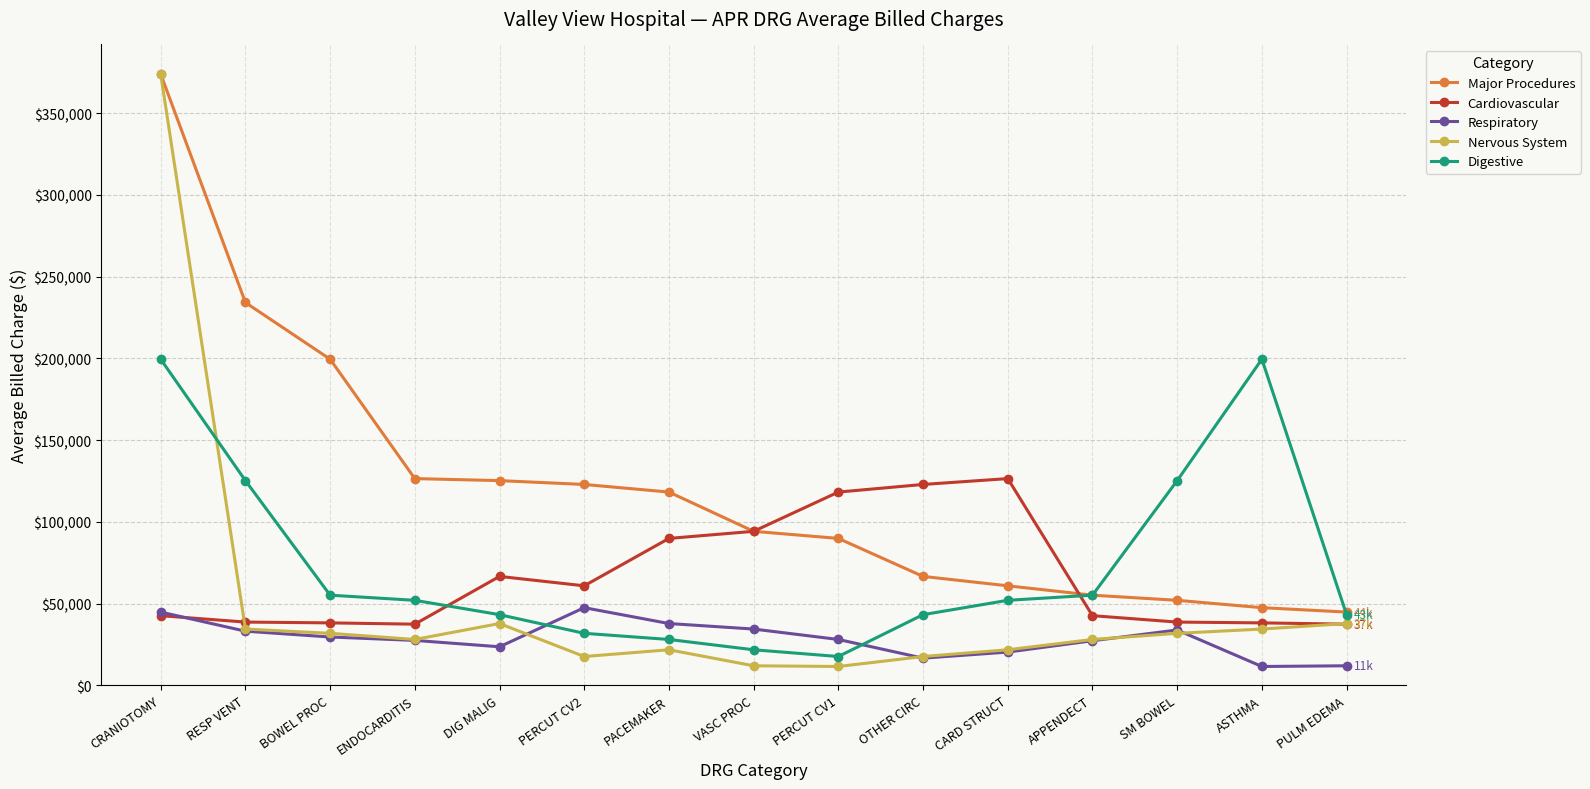

What is the label of the 6th point from the right?

OTHER CIRC